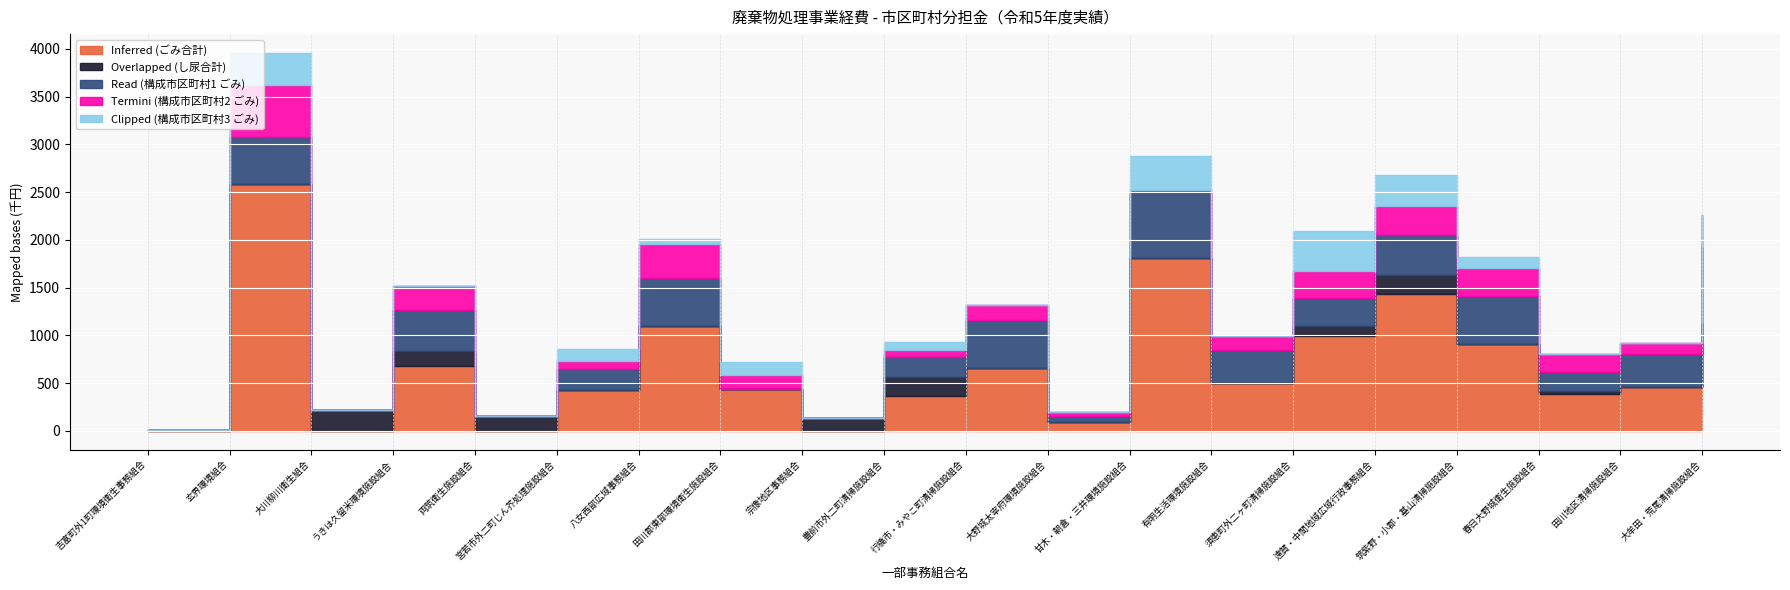

Where does the Termini (構成市区町村2 ごみ) series first go above 146916?

玄界環境組合